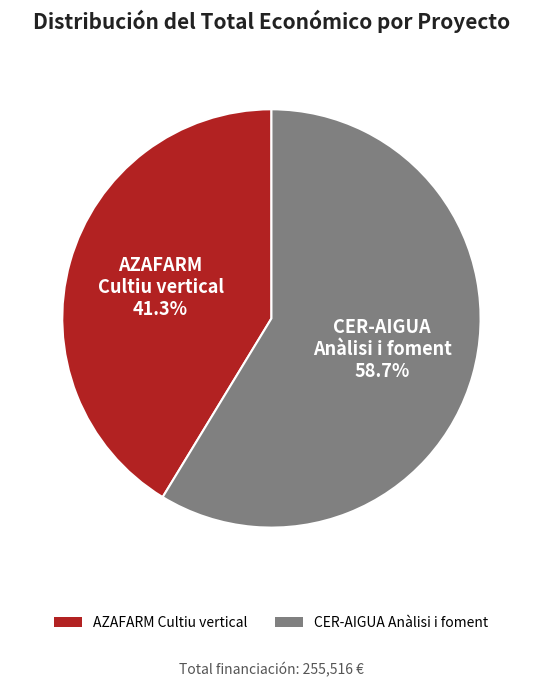

Which has a higher value, AZAFARM Cultiu vertical or CER-AIGUA Anàlisi i foment?

CER-AIGUA Anàlisi i foment